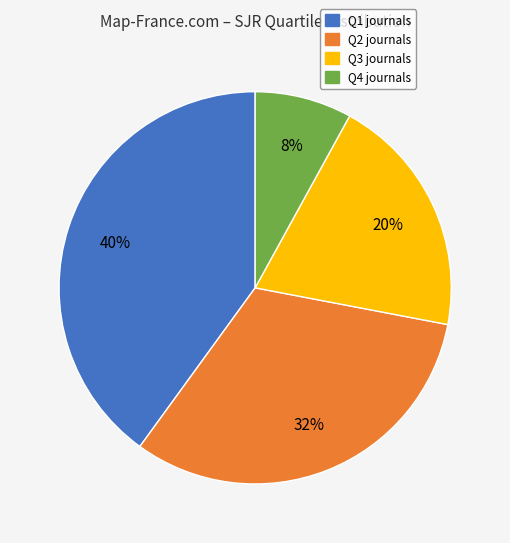

Count the number of slices in the pie.

4